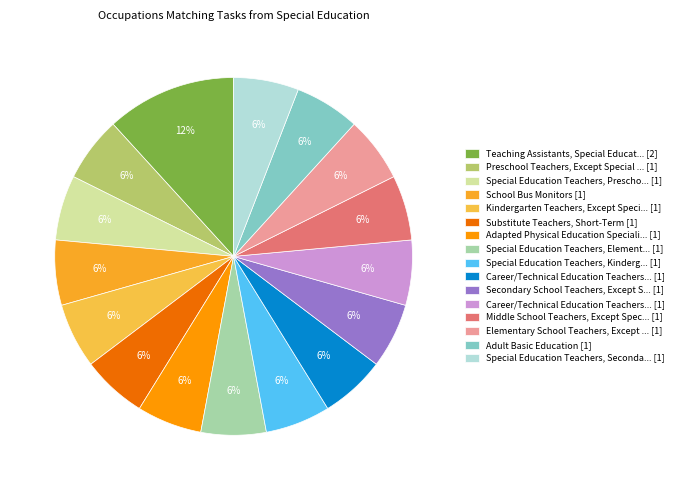

Is there any slice that represents more than half of the pie?

No